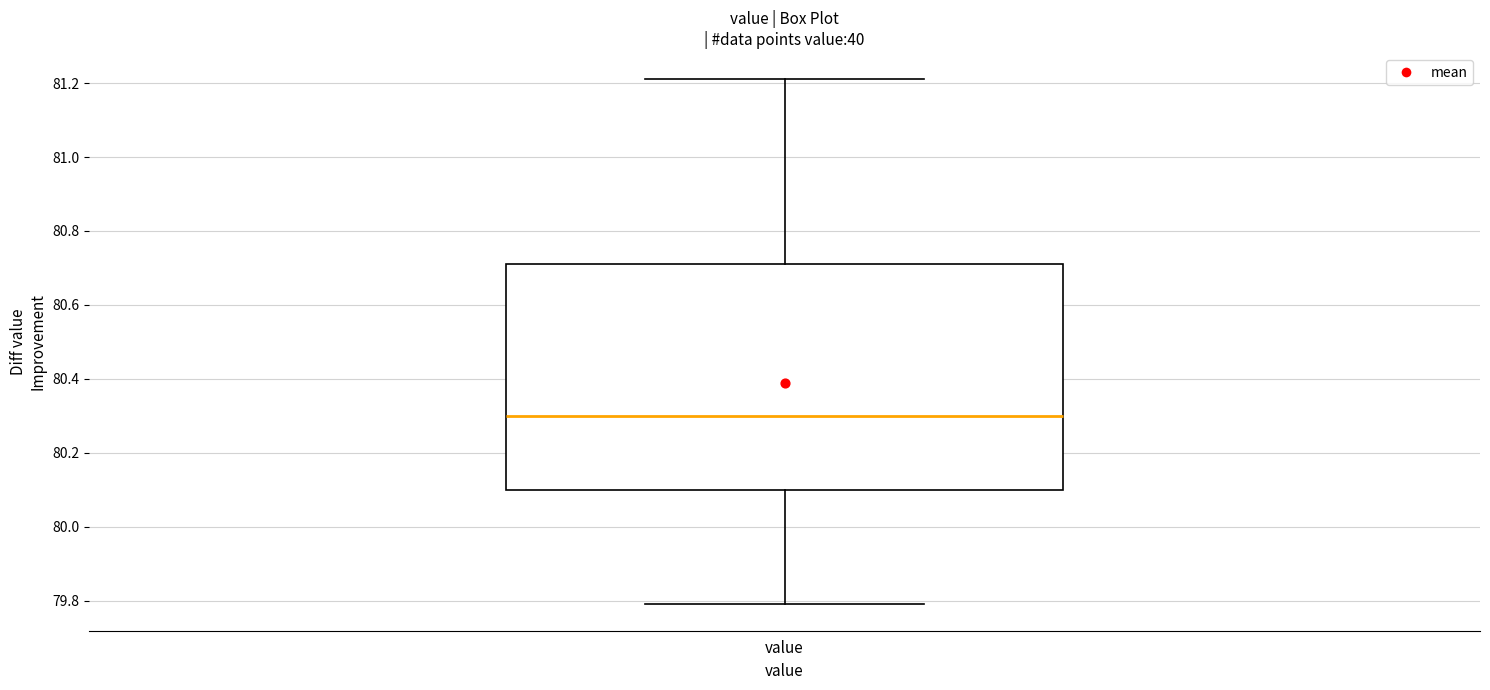

Where is the lower edge of the box for value on the y-axis? The values are not printed on the chart, so give them approximately, as read against the axis.

80.10